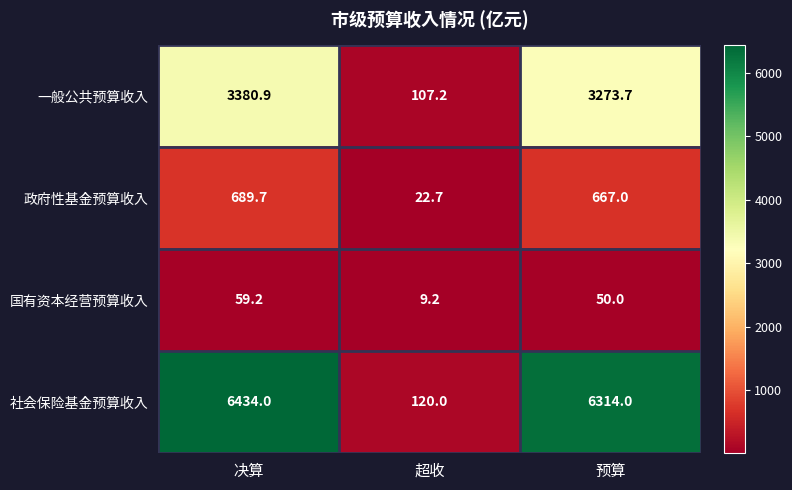

What is the difference between the maximum and minimum values in the 国有资本经营预算收入 series?

50.0